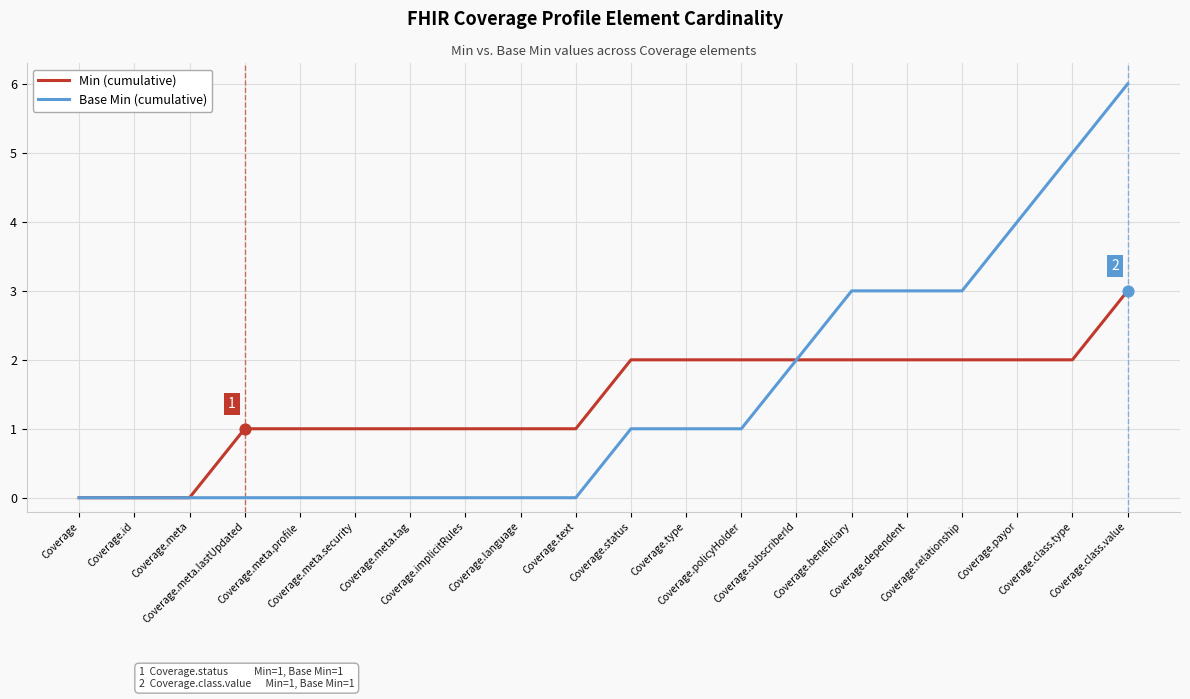

Rank the series by their maximum value, from lowest to highest.

Min (cumulative), Base Min (cumulative)